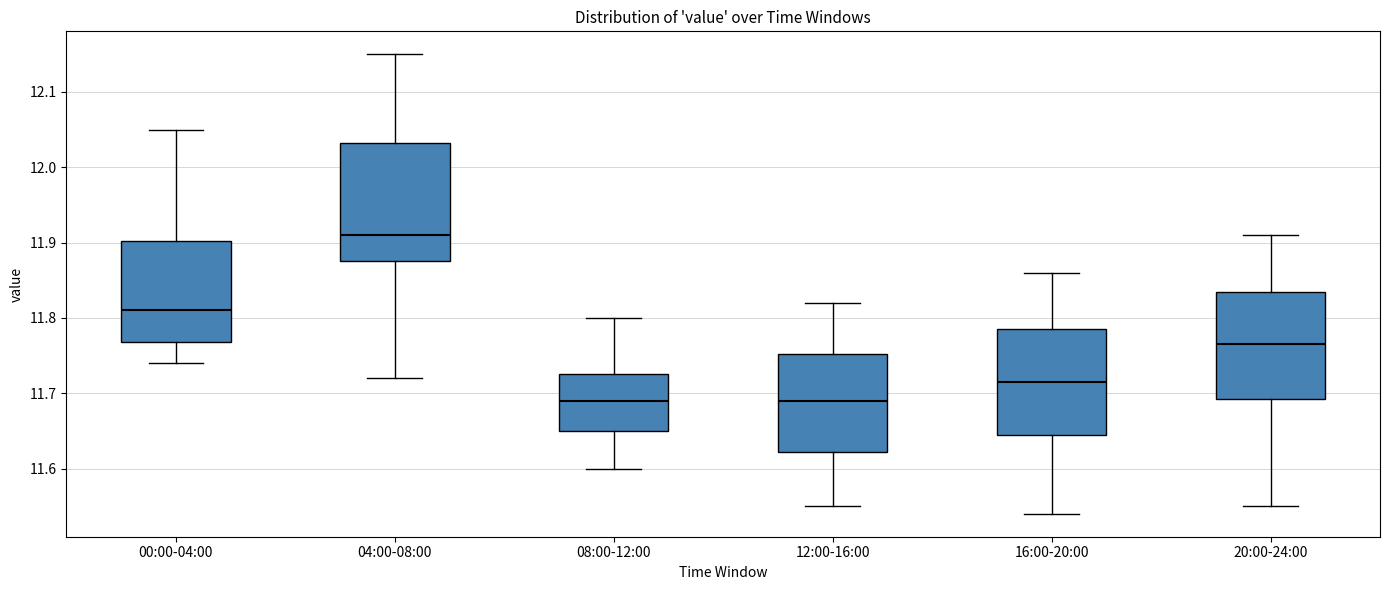

Where is the lower edge of the box for 08:00-12:00 on the y-axis? The values are not printed on the chart, so give them approximately, as read against the axis.

11.65